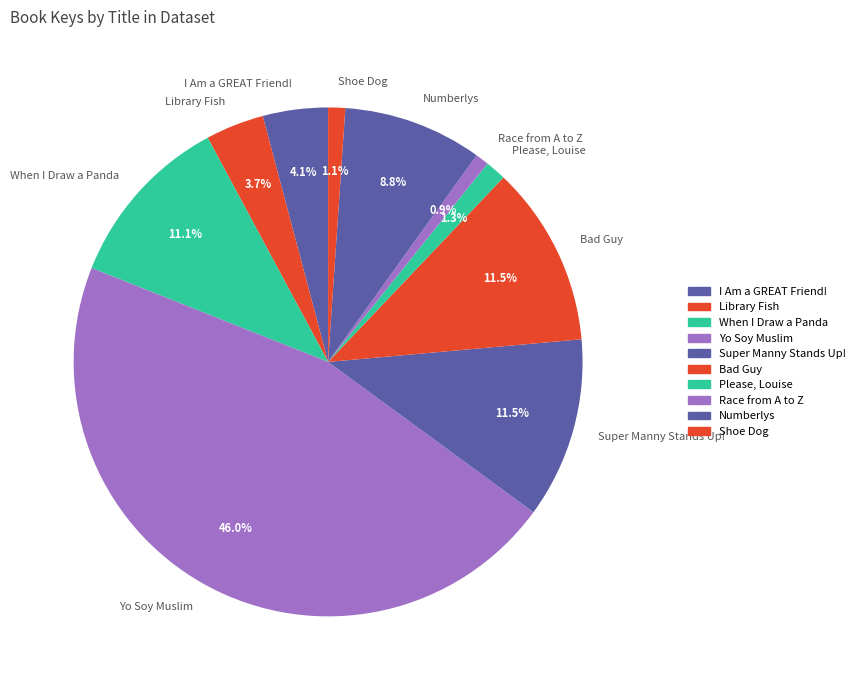

Approximately how many times larger is the value at Super Manny Stands Up! compared to Race from A to Z?

13.3